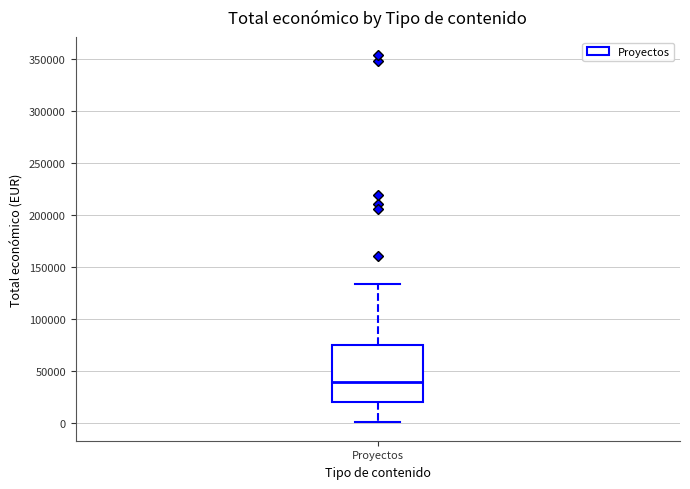

Transcribe this box plot: give where the median line is, the range the box spans, and where the two whiskers end, as read against the y-axis. The values are not printed on the chart, so give them approximately, as read against the axis.

median 40000, box 20000 to 75000, whiskers 0 to 135000